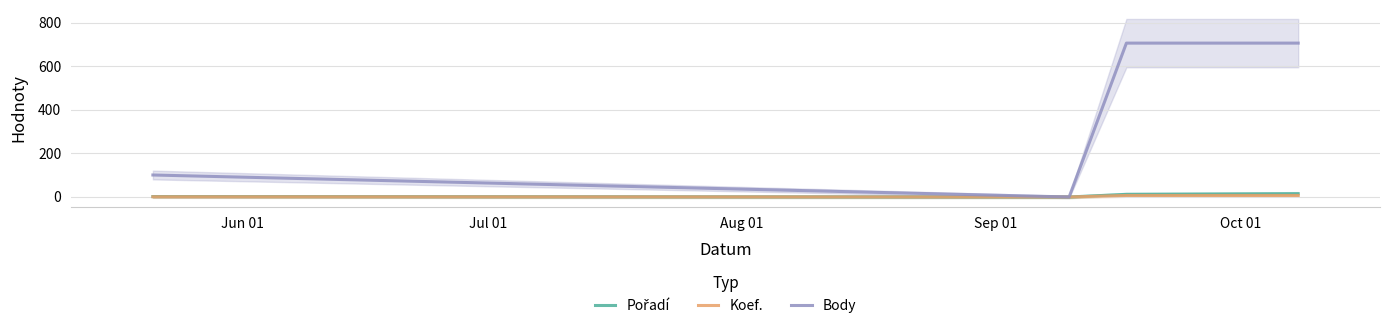

How many lines are shown in the chart?

3